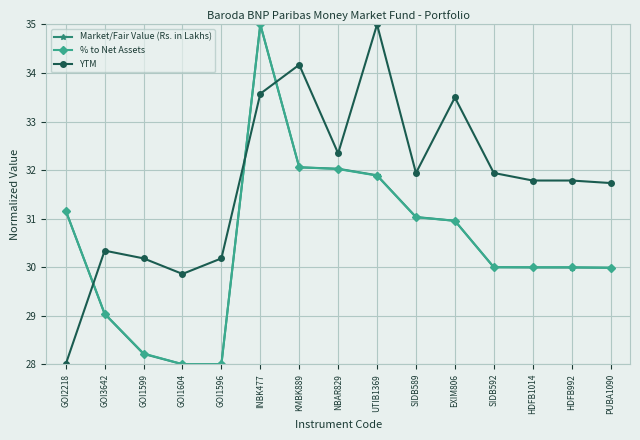

Where is the first local minimum for YTM?

GOI1604